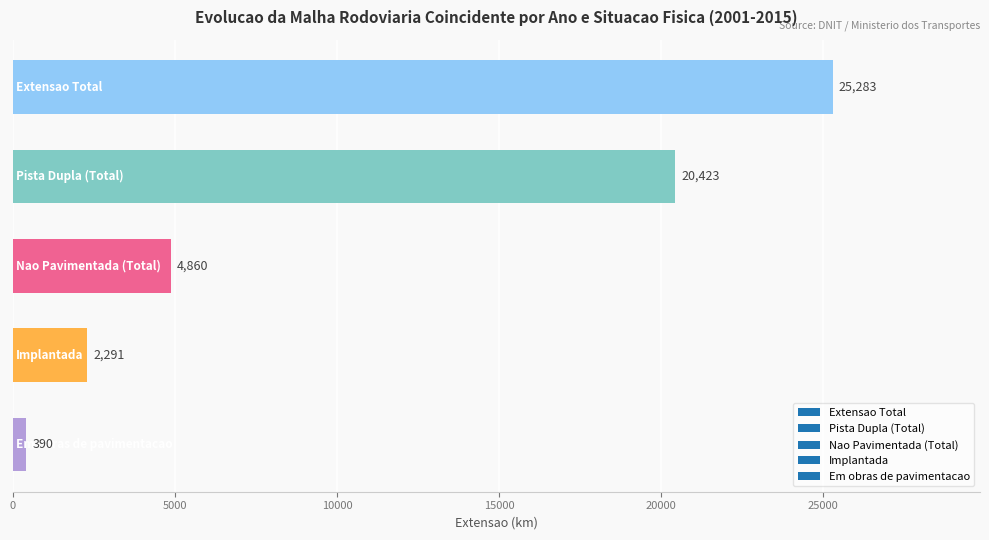

What is the smallest value displayed?

389.8